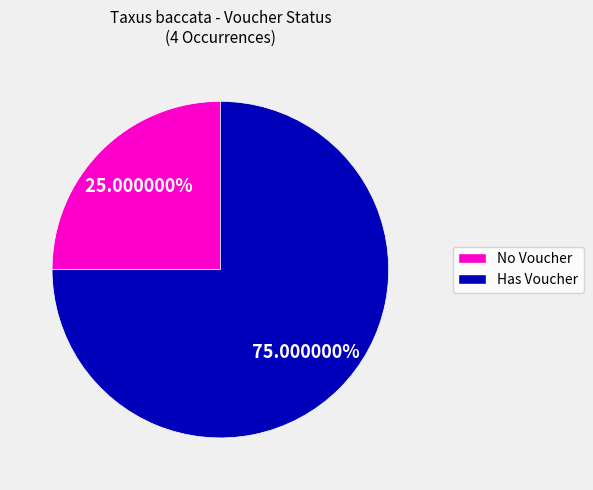

Does any single category account for the majority?

Yes